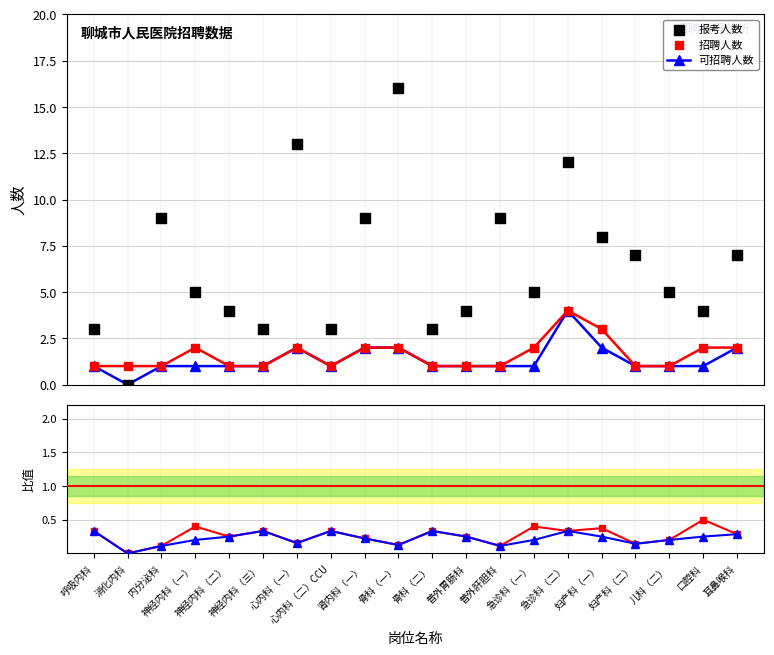

Which series reaches the minimum Y coordinate?

可招聘人数